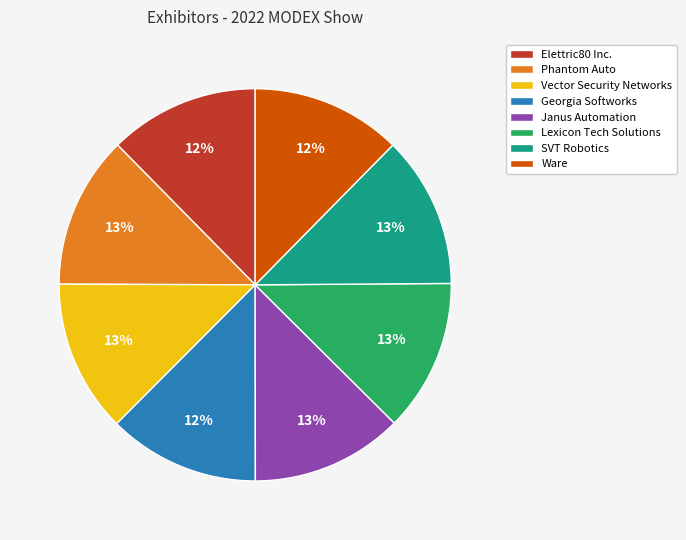

Is the sum of Georgia Softworks and Vector Security Networks greater than half?

No